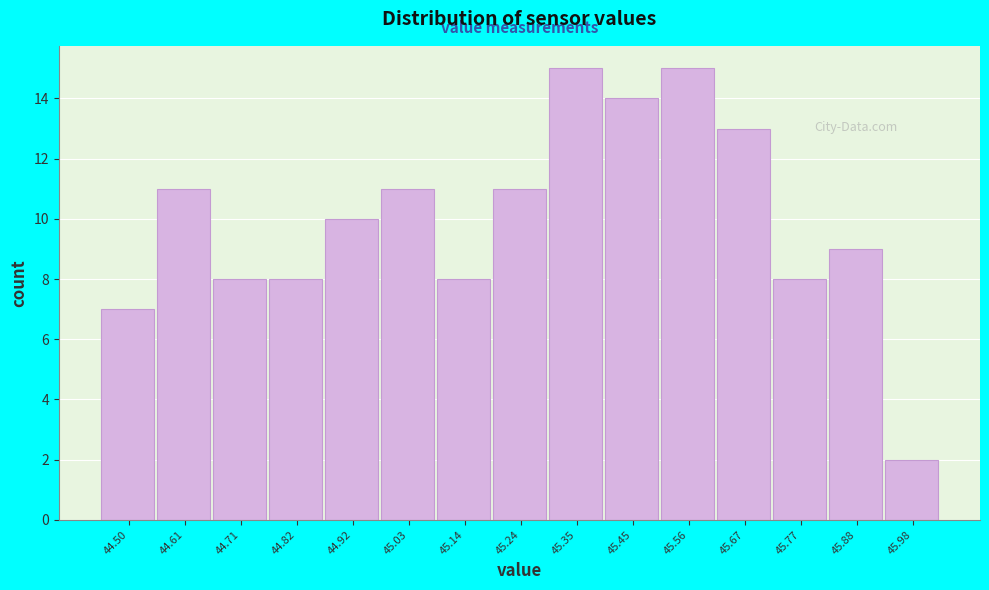

Reading left to right, list all the values displayed in this chart.

44.50=7	44.61=11	44.71=8	44.82=8	44.92=10	45.03=11	45.14=8	45.24=11	45.35=15	45.45=14	45.56=15	45.67=13	45.77=8	45.88=9	45.98=2